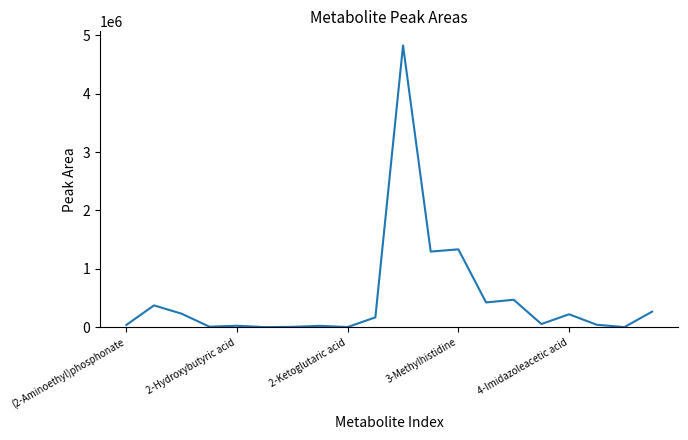

What is the greatest value displayed?

4825655.0